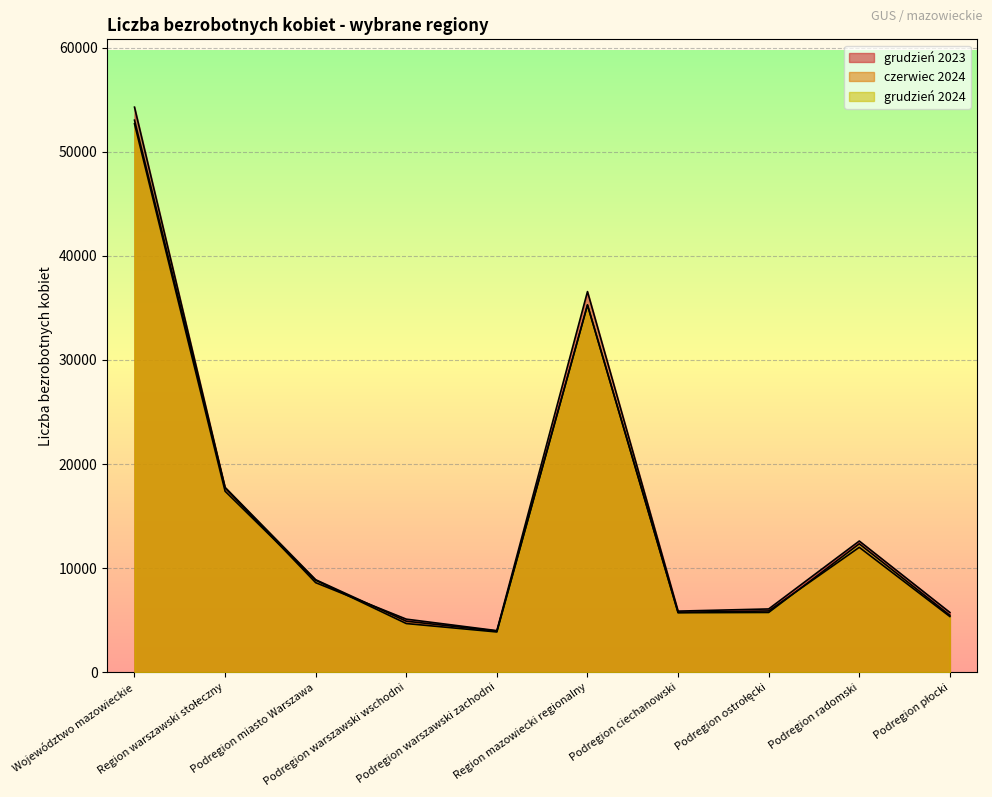

How many lines are shown in the chart?

3